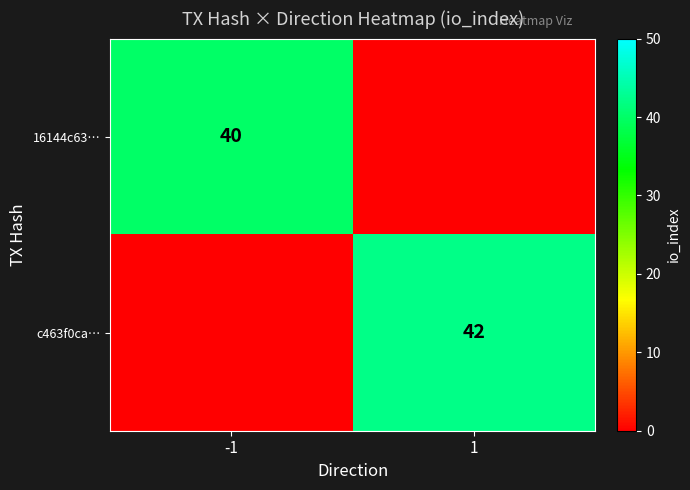

Is the value of c463f0ca… at 1 greater than the value of 16144c63… at -1?

Yes